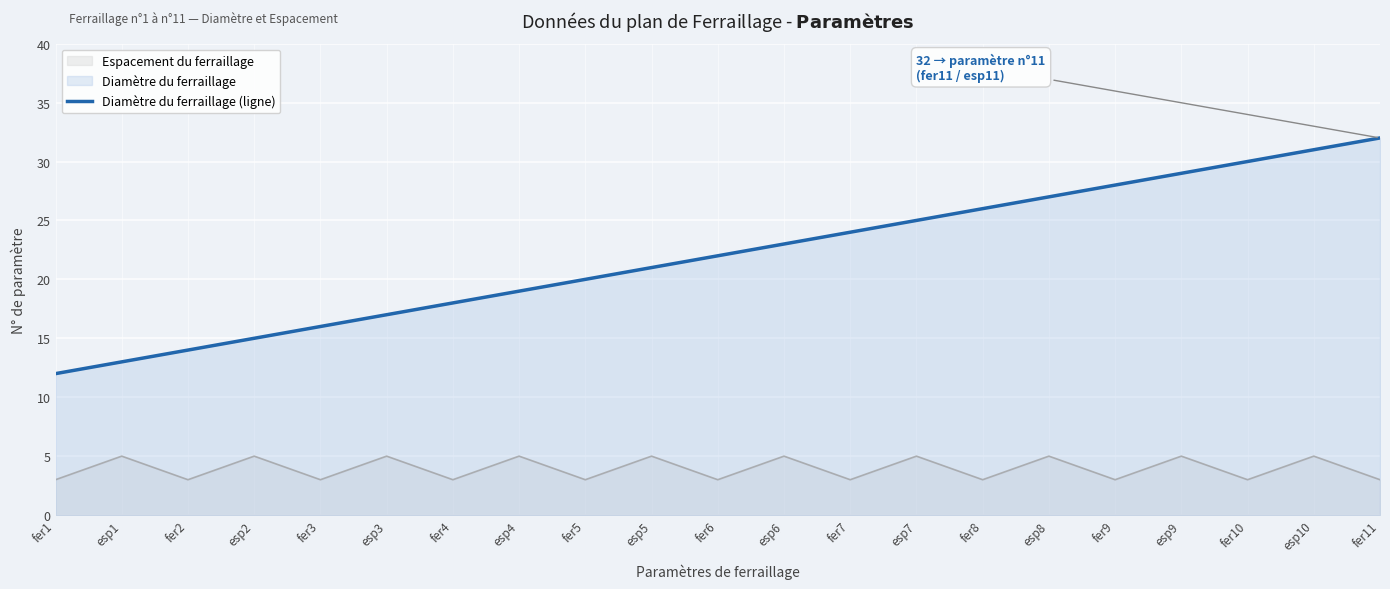

True or false: there are more than 0 points higher than both neighbors.

False